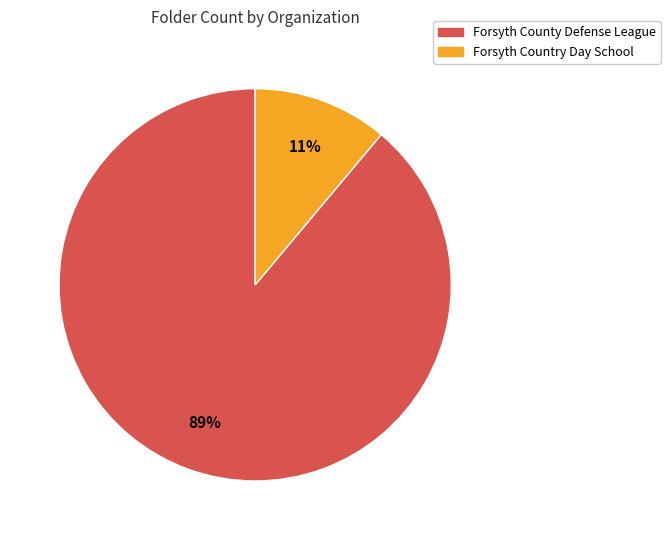

How many slices are in this pie chart?

2